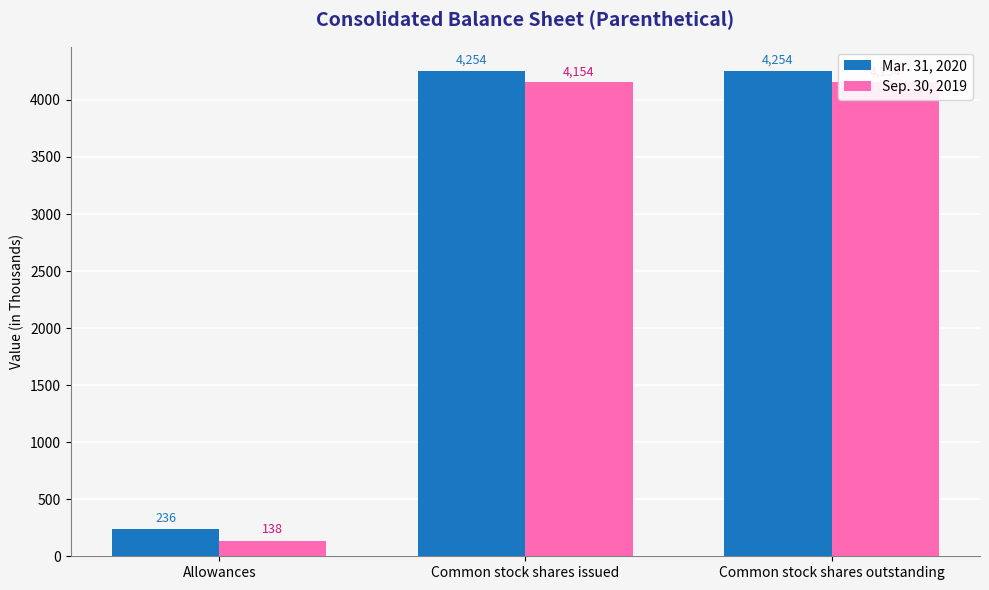

The Sep. 30, 2019 series shows 1520 at Common stock shares issued. True or false?

False